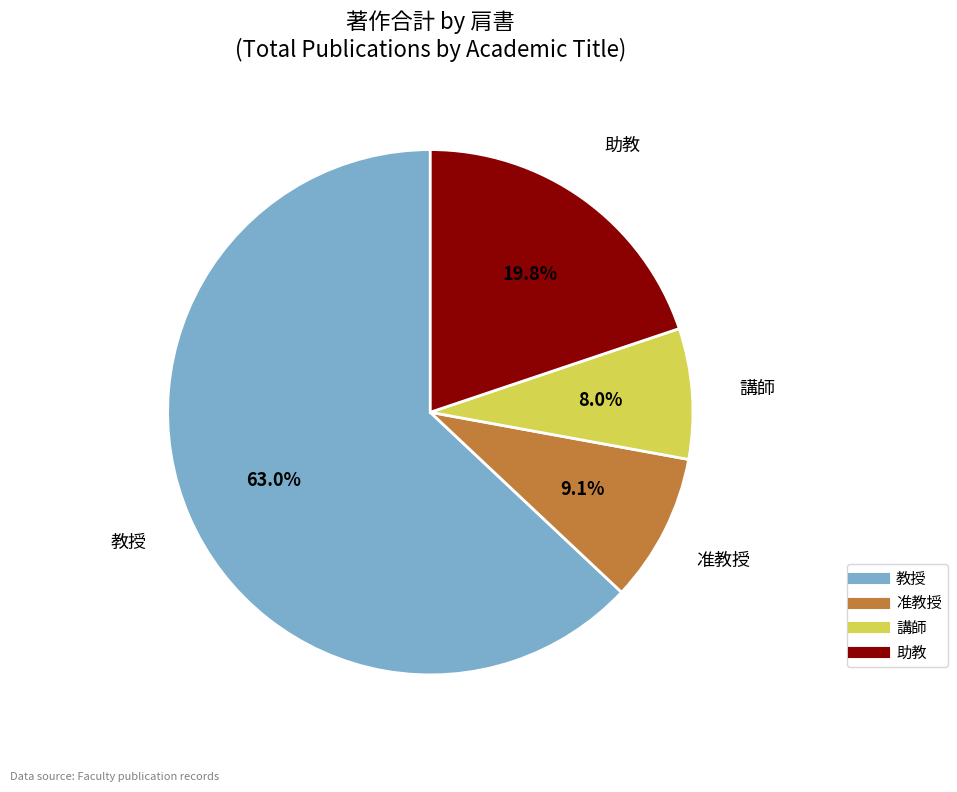

The 講師 slice represents 1% of the pie. True or false?

False